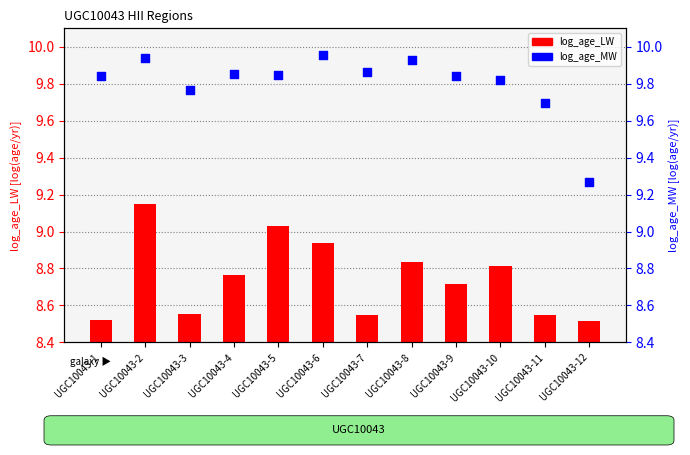

Which series reaches the minimum Y coordinate?

log_age_LW